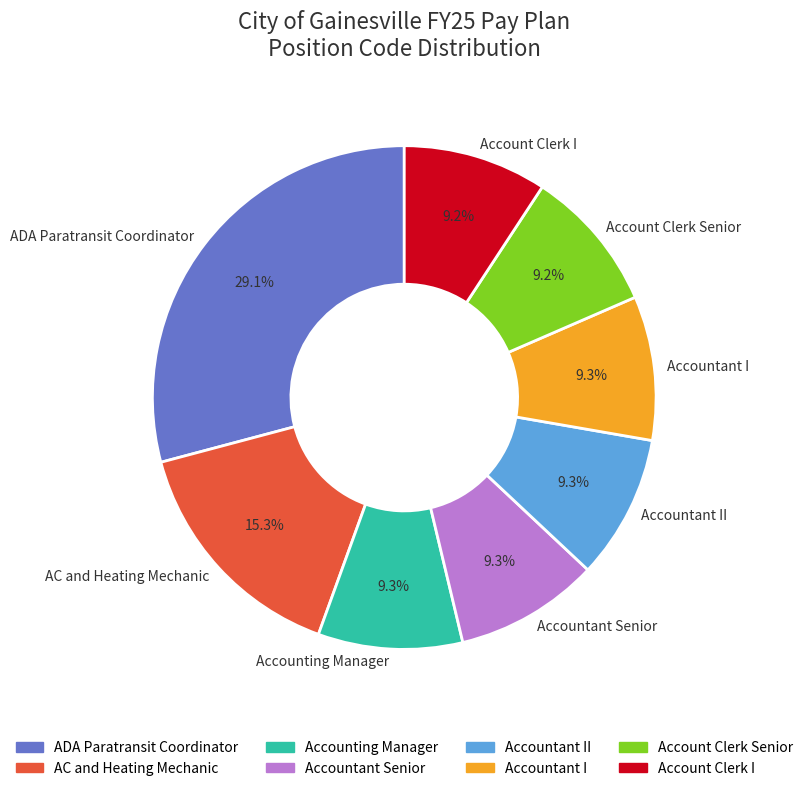

How many segments does this pie chart have?

8